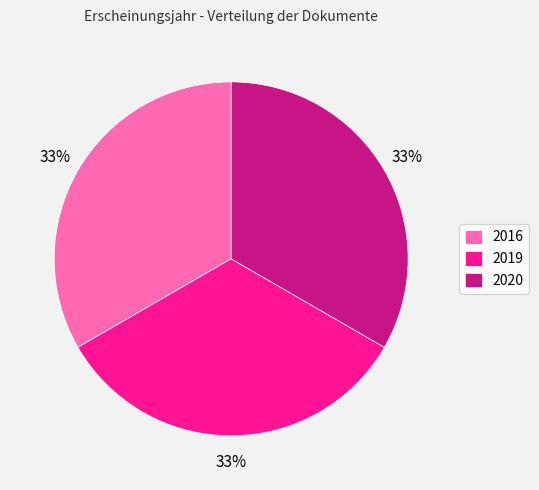

Combined, do 2016 and 2019 account for over 50%?

Yes